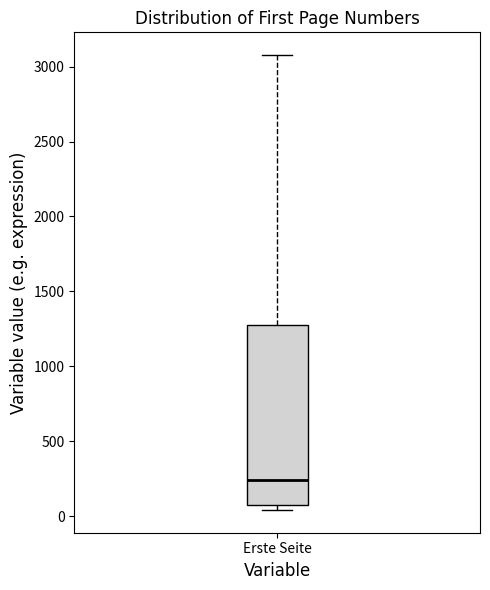

Transcribe this box plot: give where the median line is, the range the box spans, and where the two whiskers end, as read against the y-axis. The values are not printed on the chart, so give them approximately, as read against the axis.

median 250, box 50 to 1300, whiskers 50 (just below the box's lower edge) to 3100